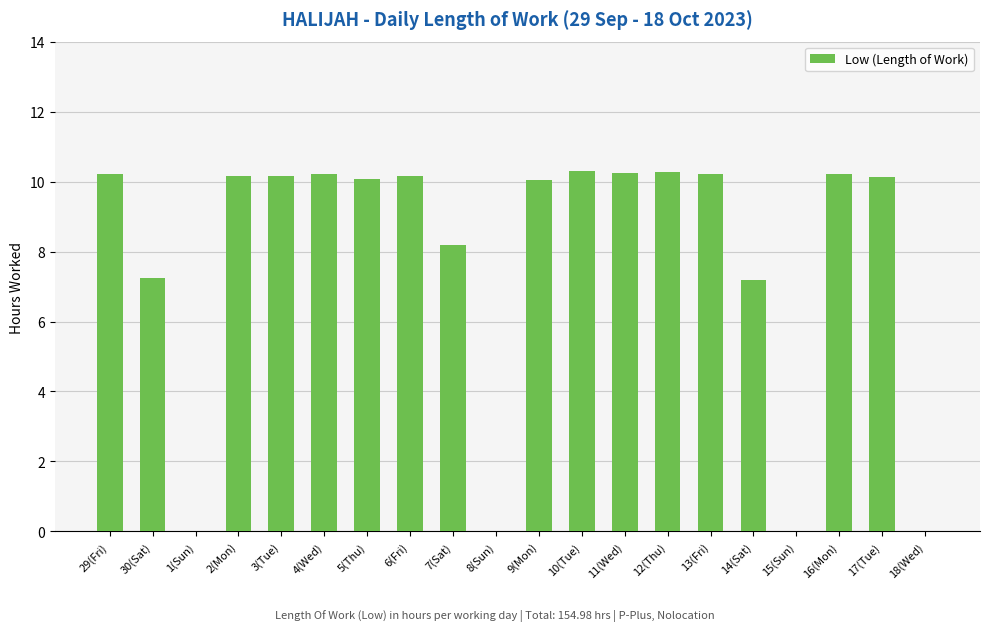

What value does the data have at 29(Fri)?

10.2